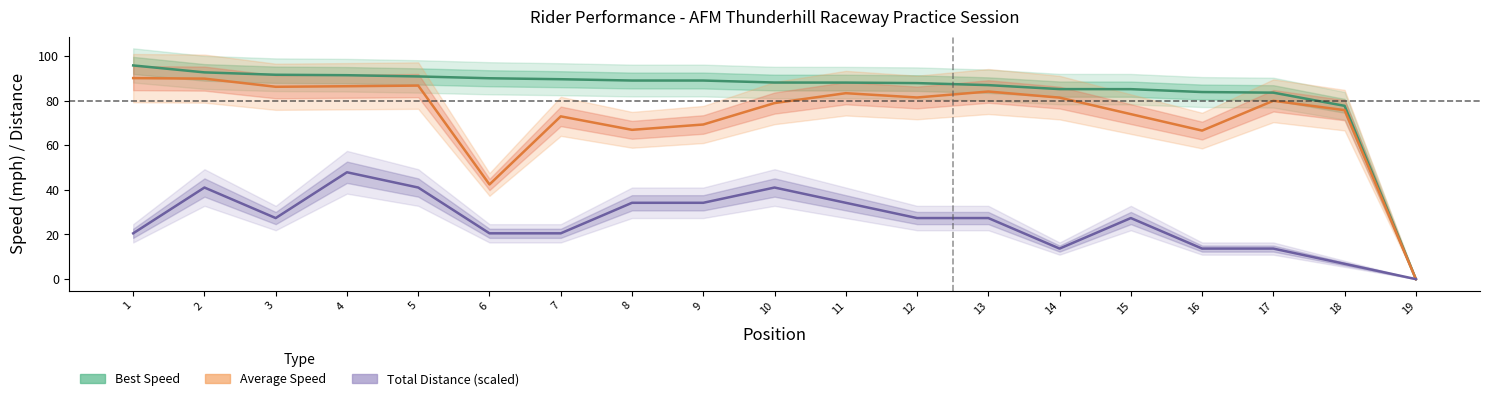

In Average Speed, how many points are lower than both neighbors (excluding endpoints)?

5